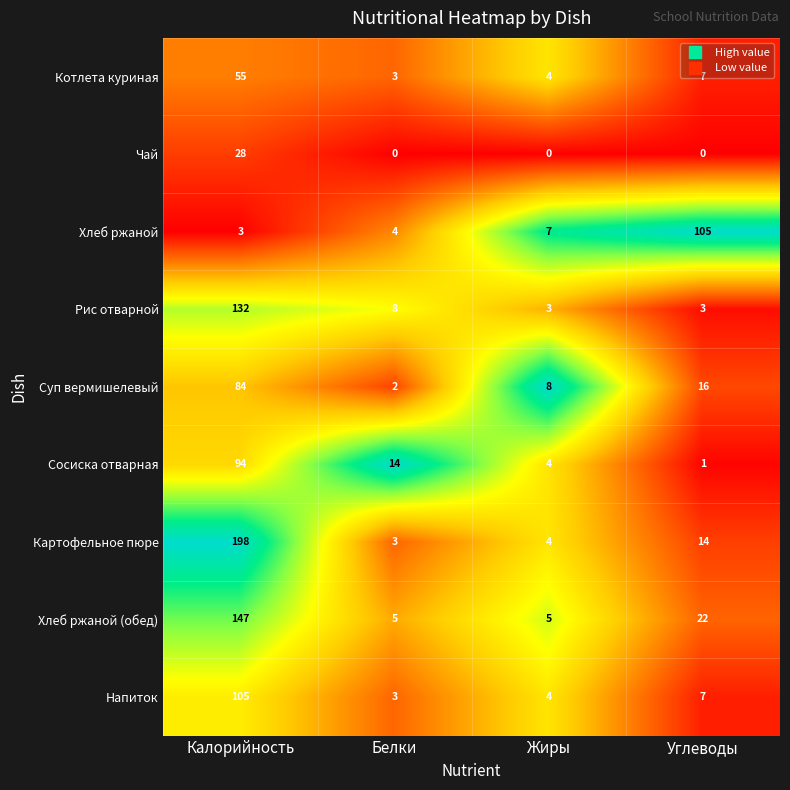

How many distinct data groups are displayed?

9